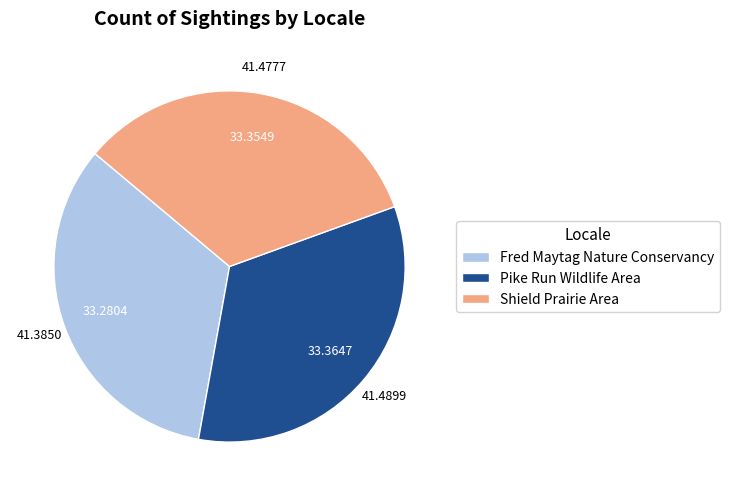

How many slices are in this pie chart?

3